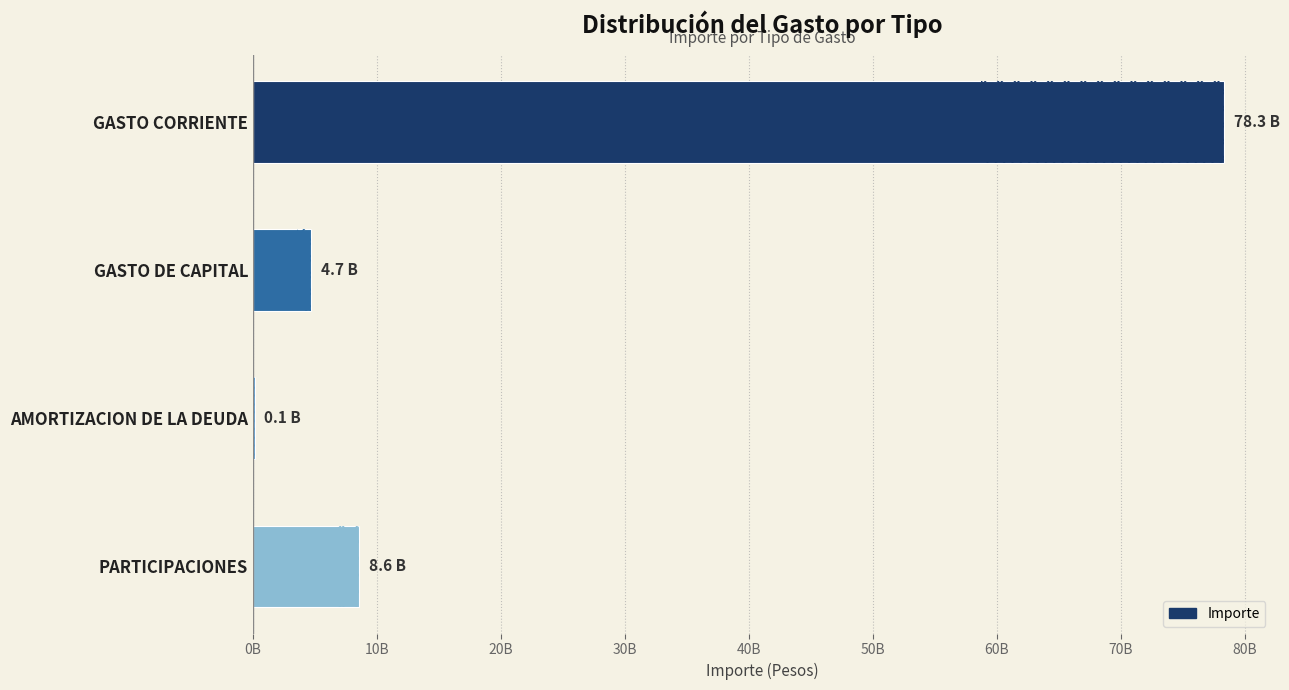

The value at GASTO CORRIENTE is 78327004522. True or false?

True